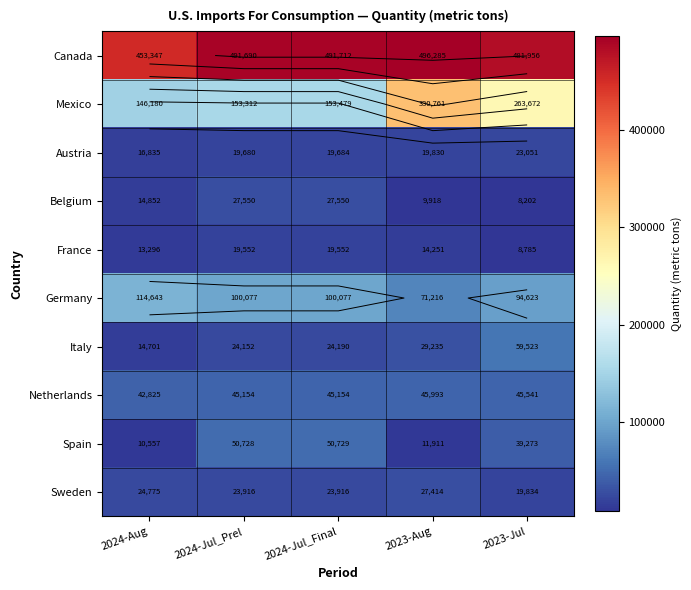

What is the maximum value for Canada?

496285